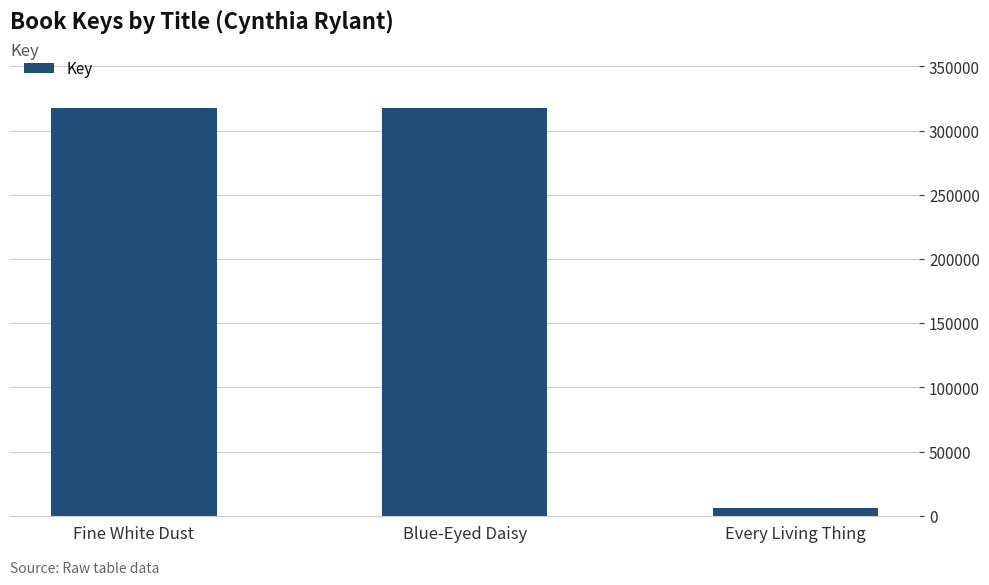

How many bars are there in total?

3